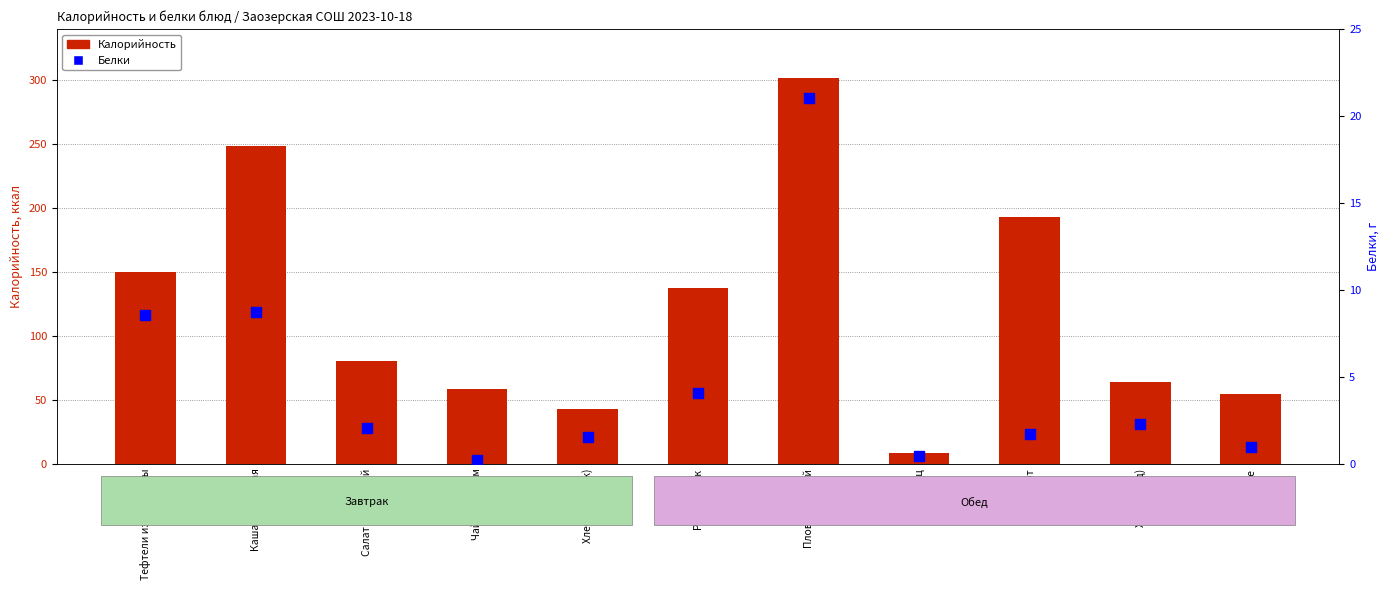

Which series has the largest total across all categories?

Калорийность